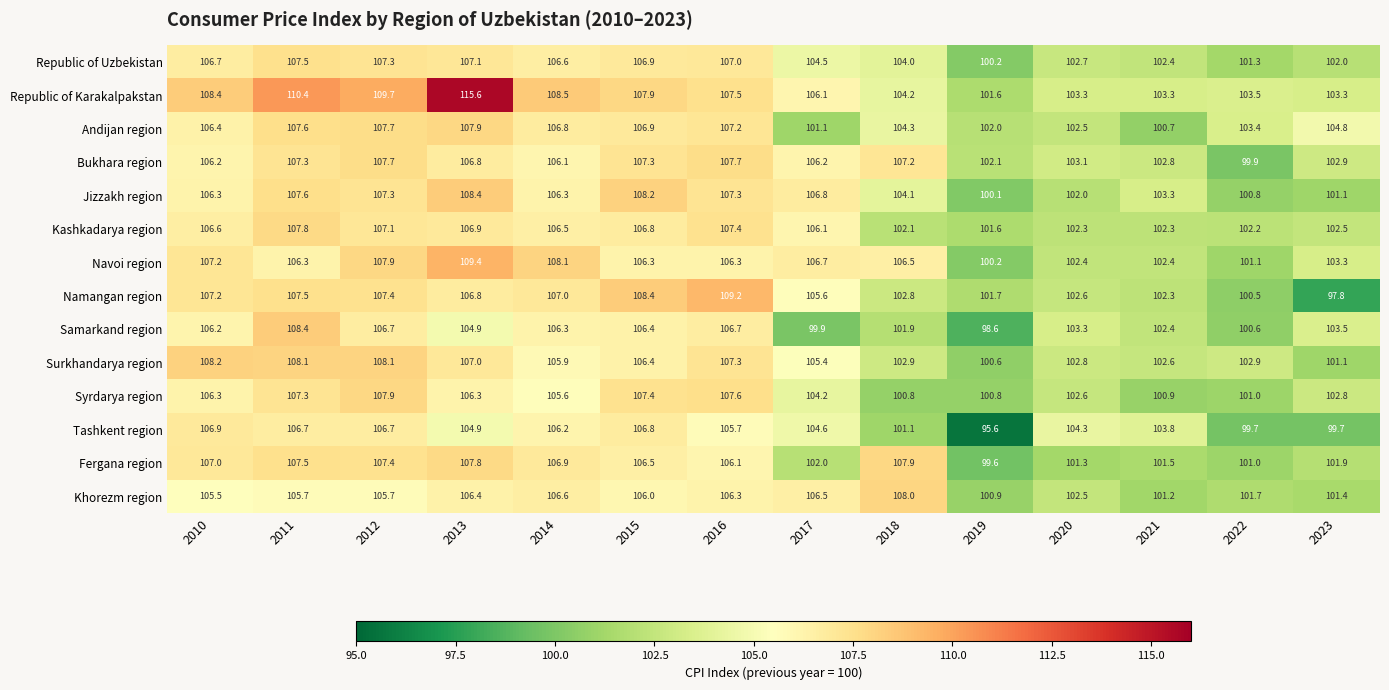

How many distinct data groups are displayed?

14